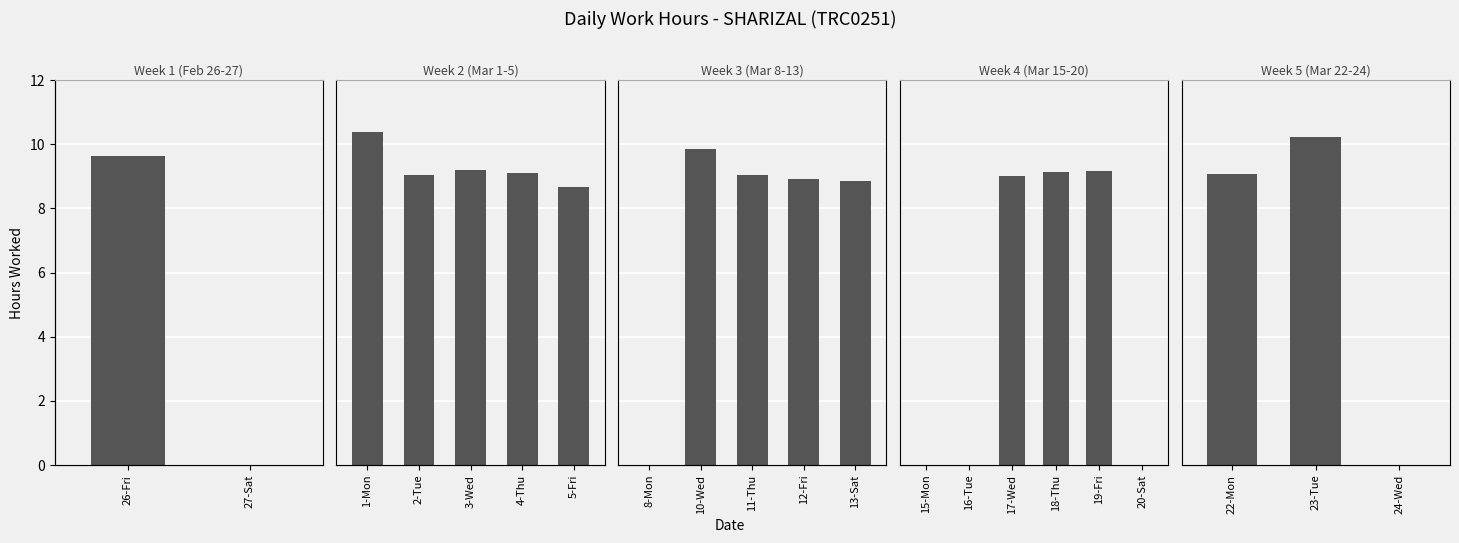

Are the bars grouped side by side (vs. stacked)?

No